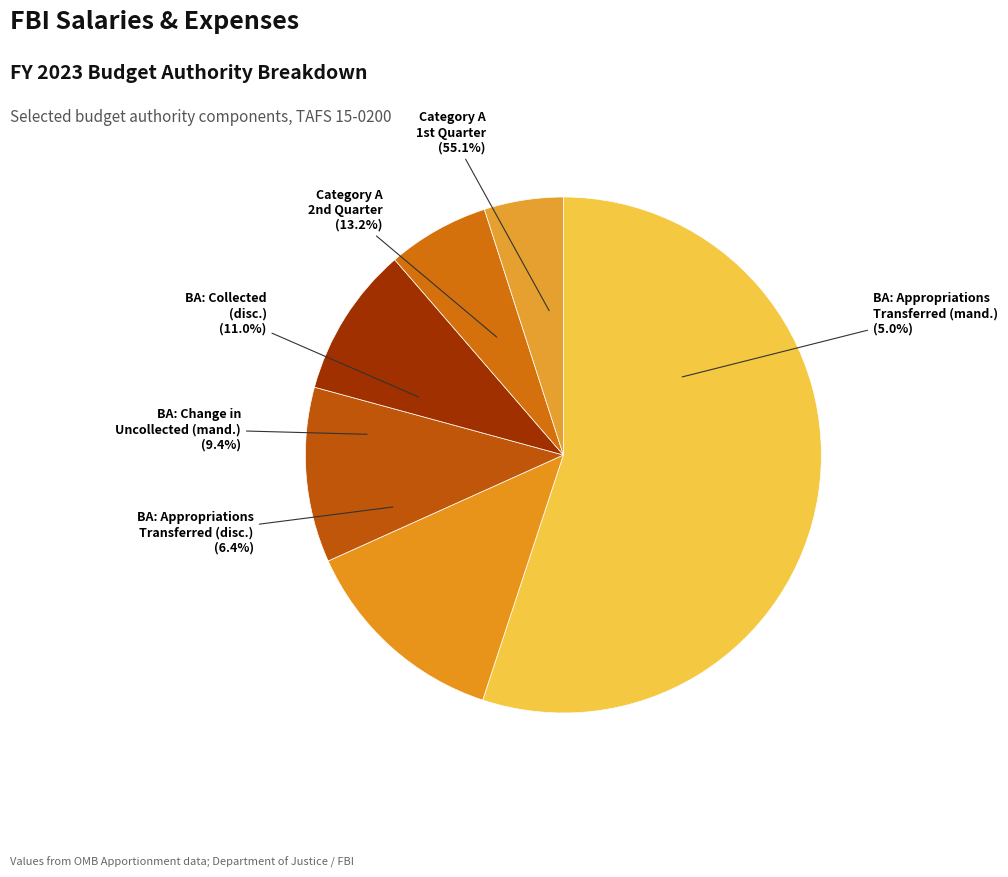

Does BA: Appropriations transferred
from other accounts (mand.) account for over 50% of the chart?

No